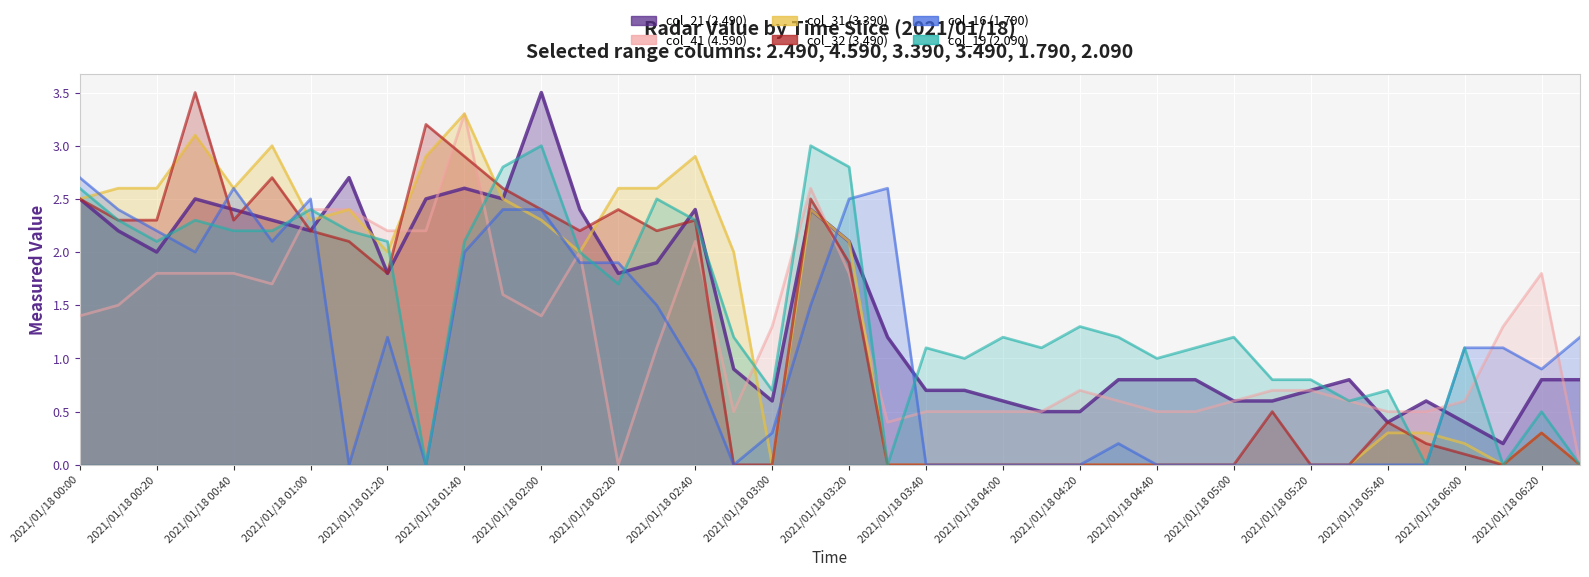

Which category has the lowest value in the col_21 (2.490) series?

2021/01/18 06:10